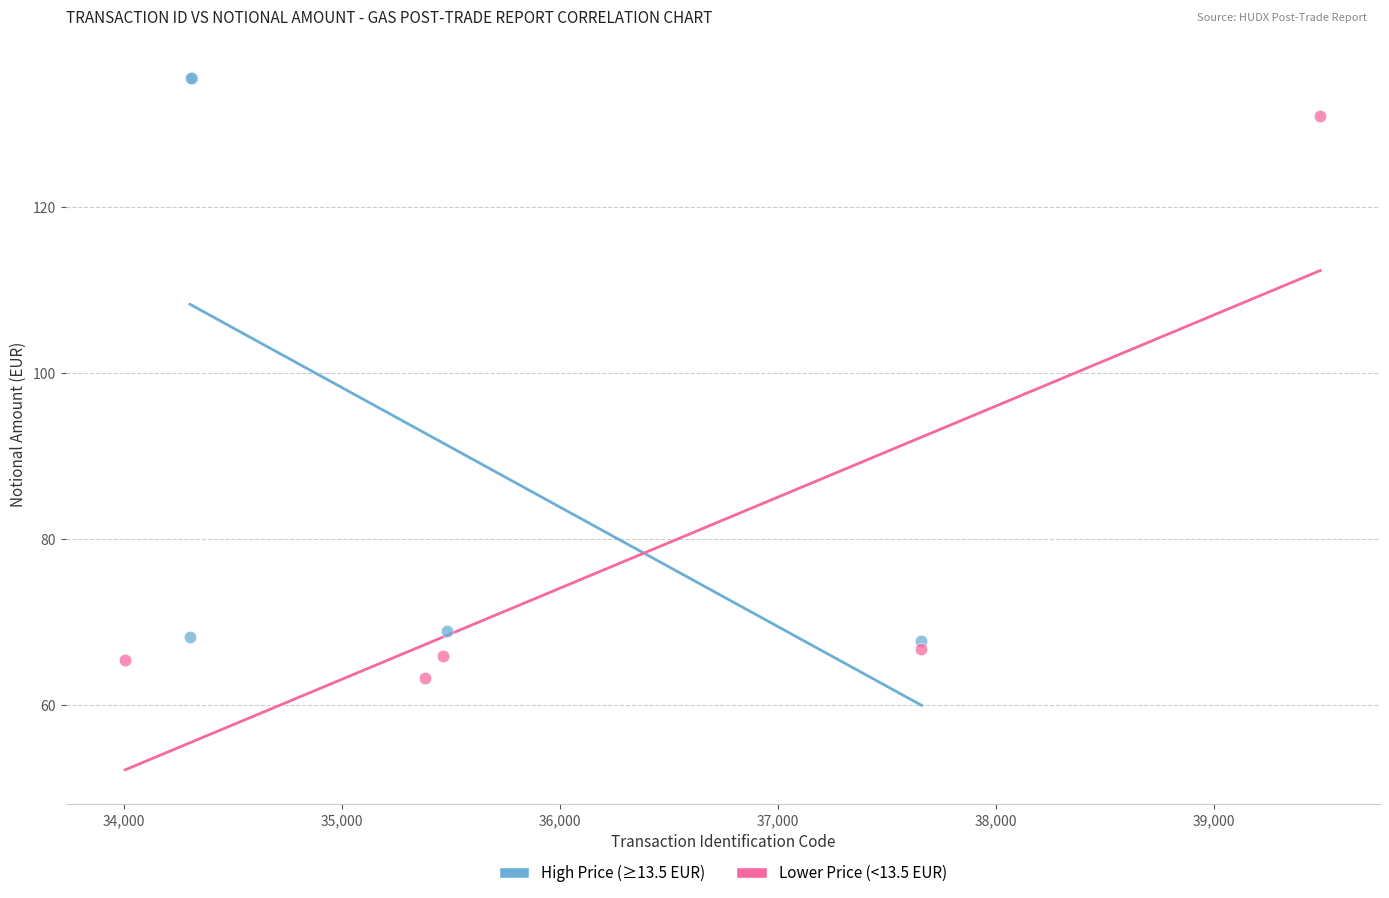

Which series contains the highest Y value?

High Price (≥13.5 EUR)